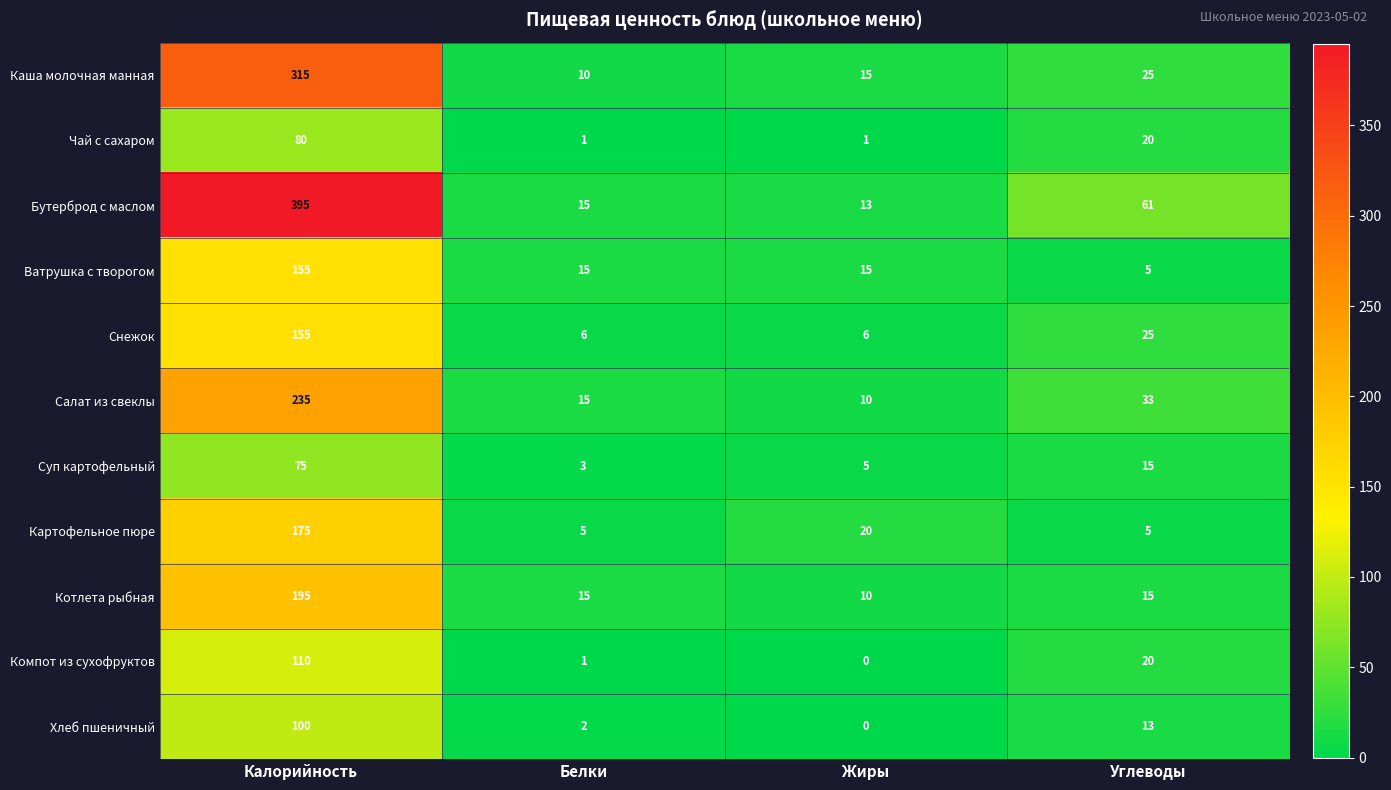

At which category is the sum across all series the highest?

Калорийность